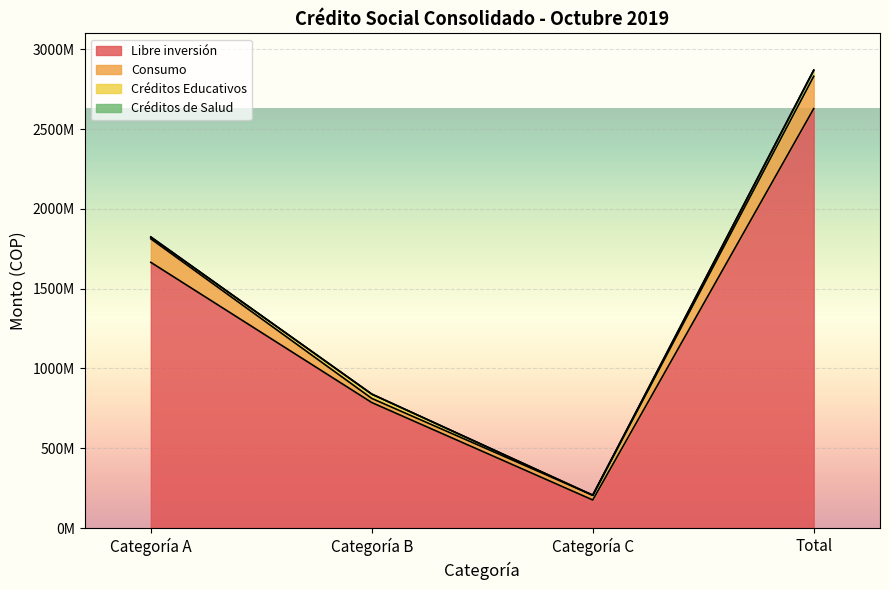

Which series has the widest spread of values?

Libre inversión